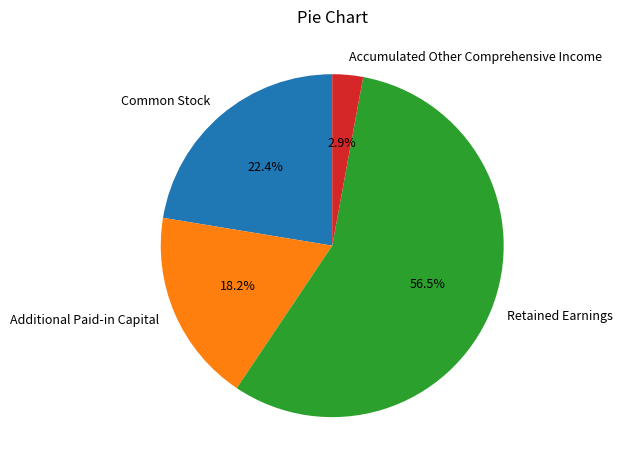

Combined, do Accumulated Other Comprehensive Income and Common Stock account for over 50%?

No